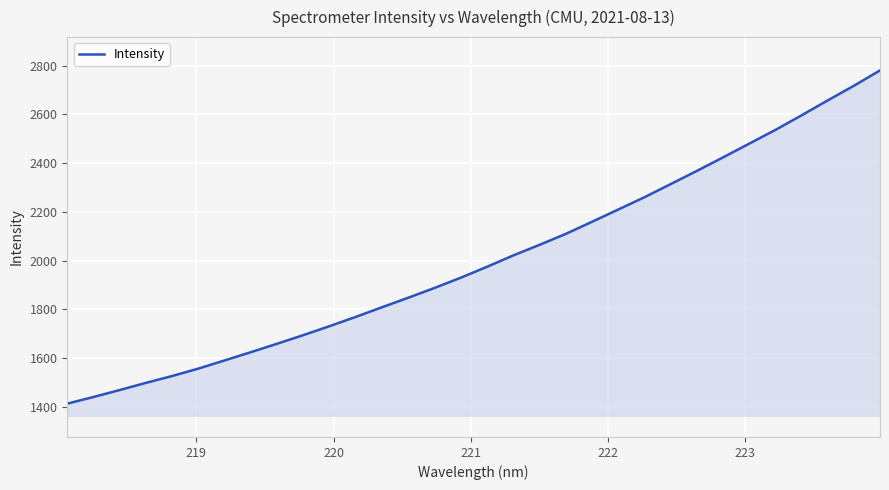

What is the greatest value displayed?

2779.8